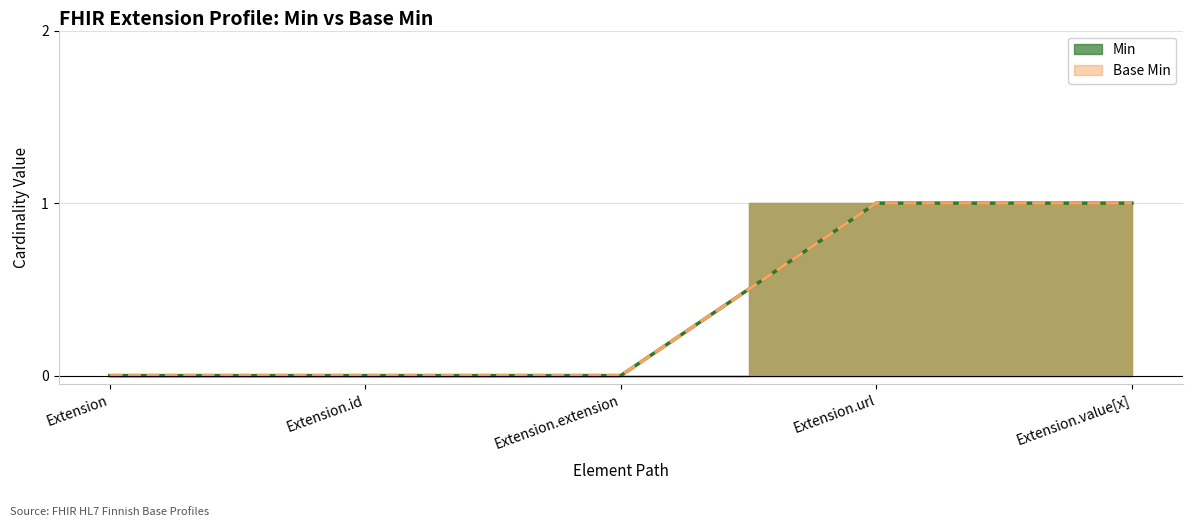

How many values in the Base Min series exceed 0?

2